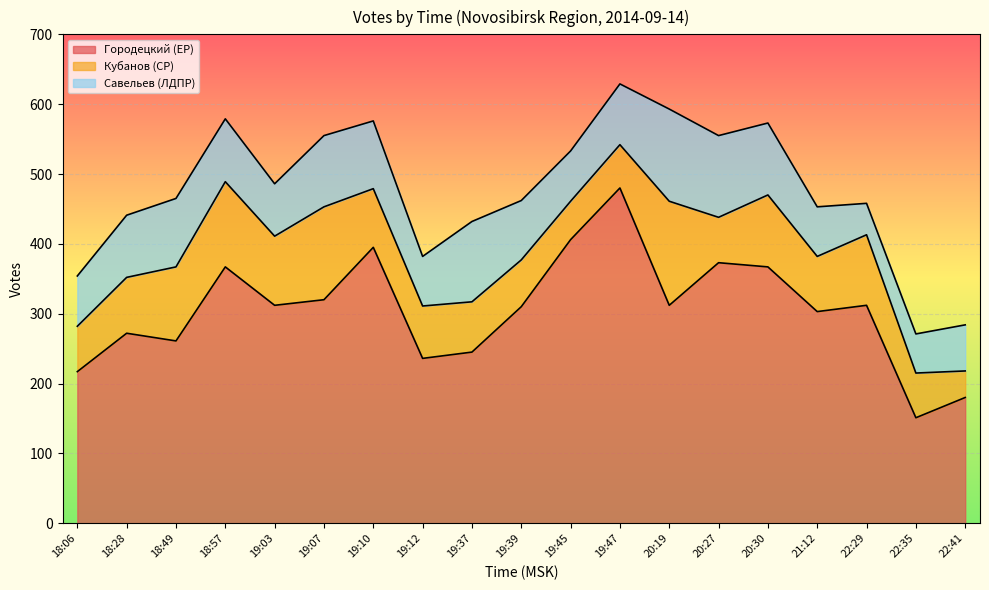

What is the value of the Савельев (ЛДПР) point at the 9th from the left?

115